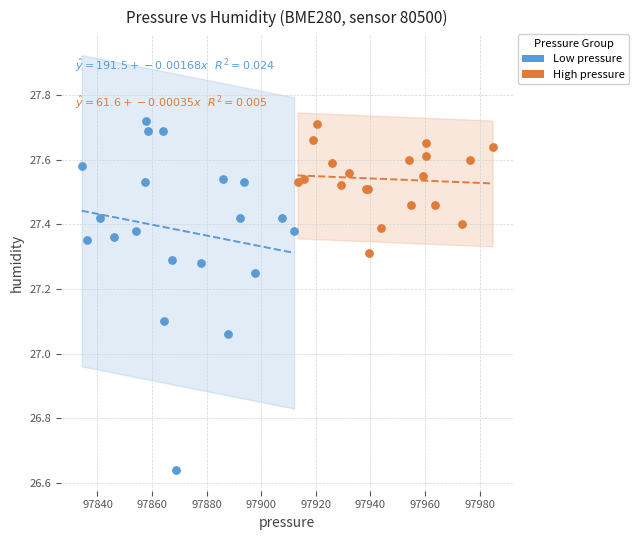

Which series has the widest spread of Y values?

Low pressure